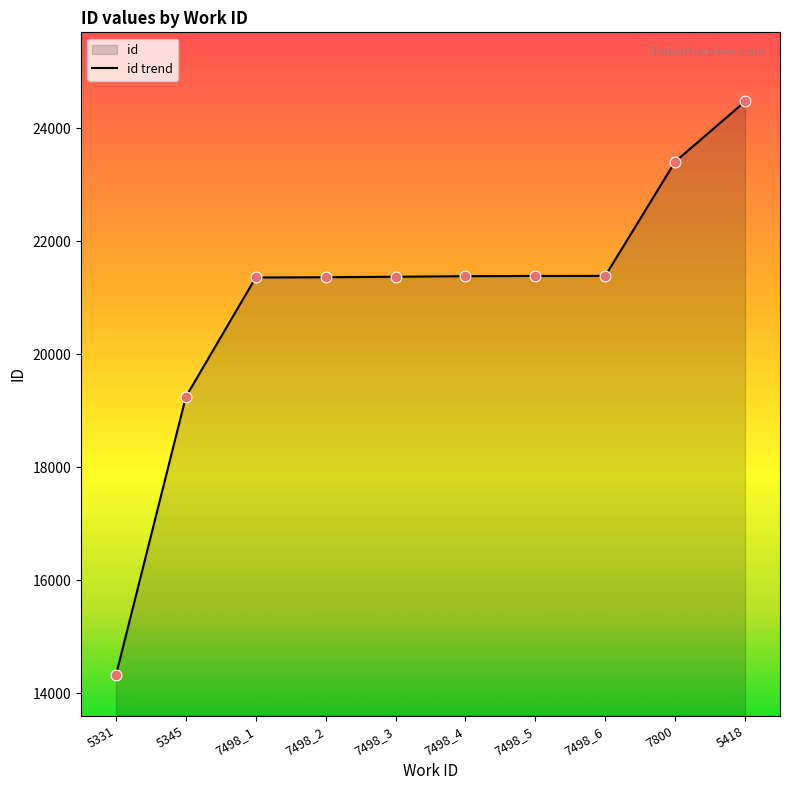

What is the change in value from 5345 to 7498_6?

+2139